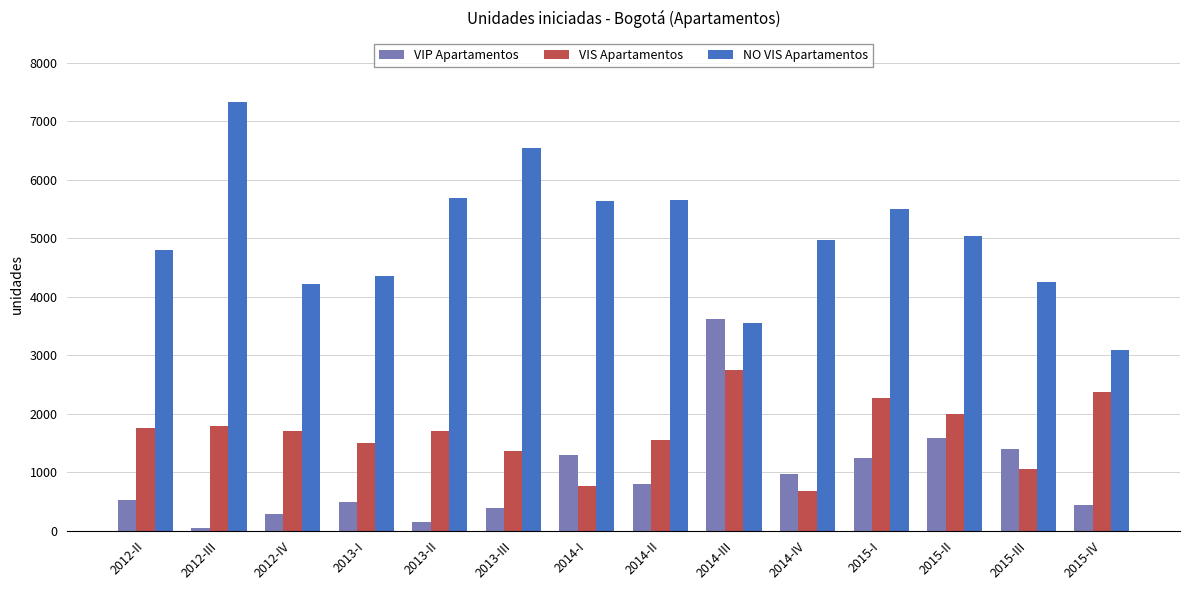

How many bars are there in each group?

3